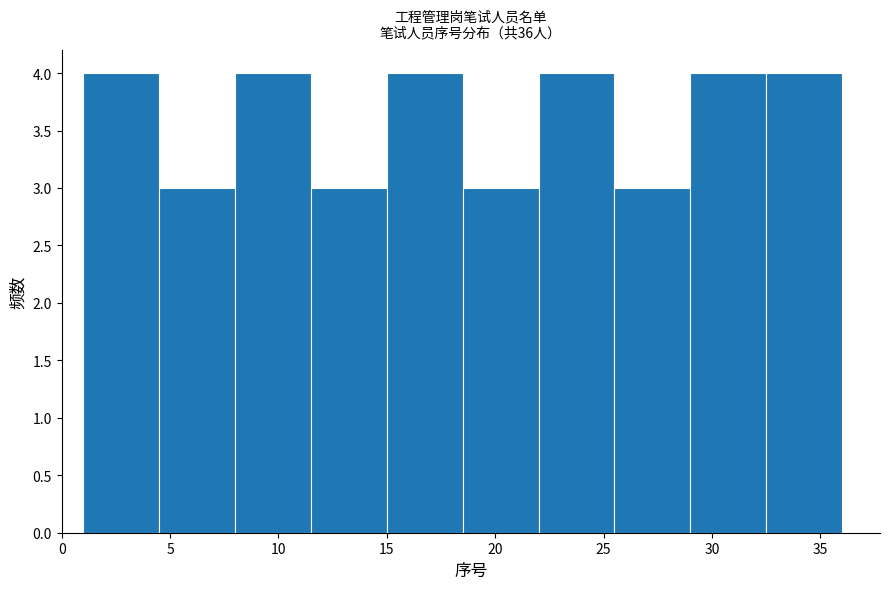

Reading left to right, list every bar in this chart as the range it spans on the x-axis followed by its height. The values are not printed on the chart, so give them approximately, as read against the axis.

1.0 to 4.5: 4
4.5 to 8.0: 3
8.0 to 11.5: 4
11.5 to 15.0: 3
15.0 to 18.5: 4
18.5 to 22.0: 3
22.0 to 25.5: 4
25.5 to 29.0: 3
29.0 to 32.5: 4
32.5 to 36.0: 4